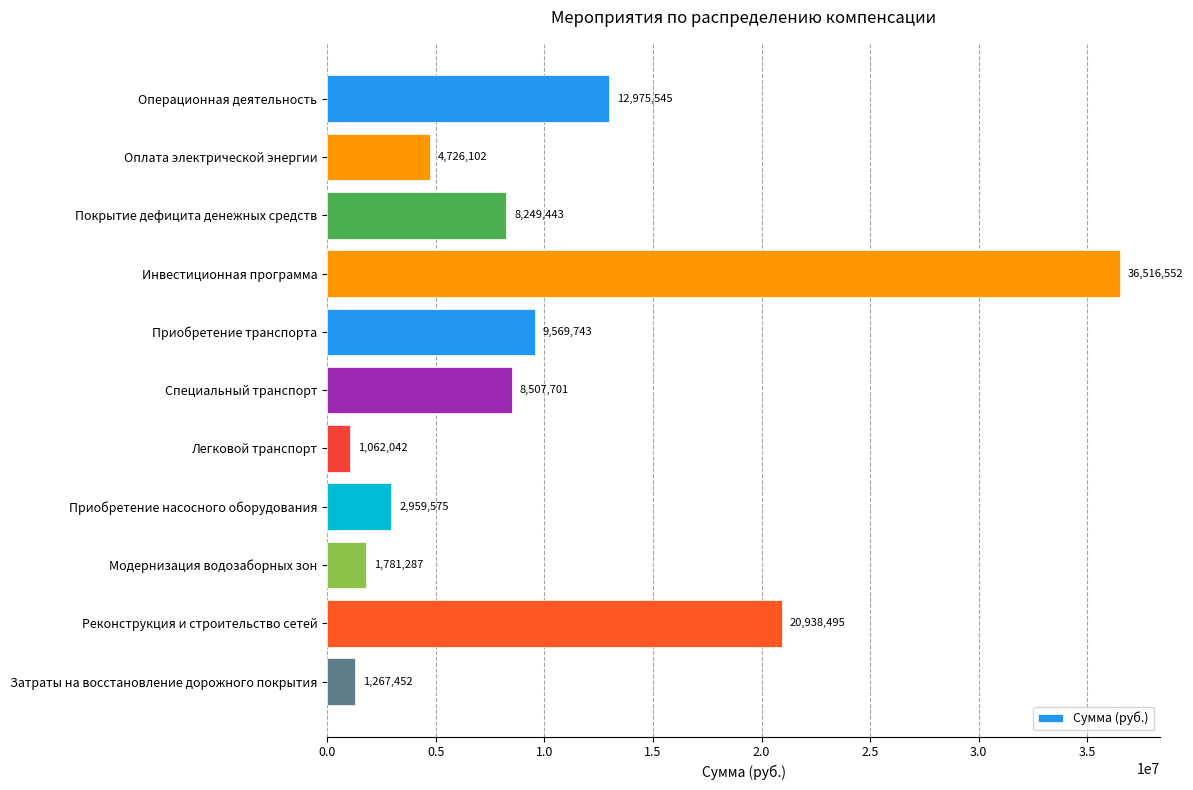

Approximately how many times larger is the value at Оплата электрической энергии compared to Модернизация водозаборных зон?

2.7